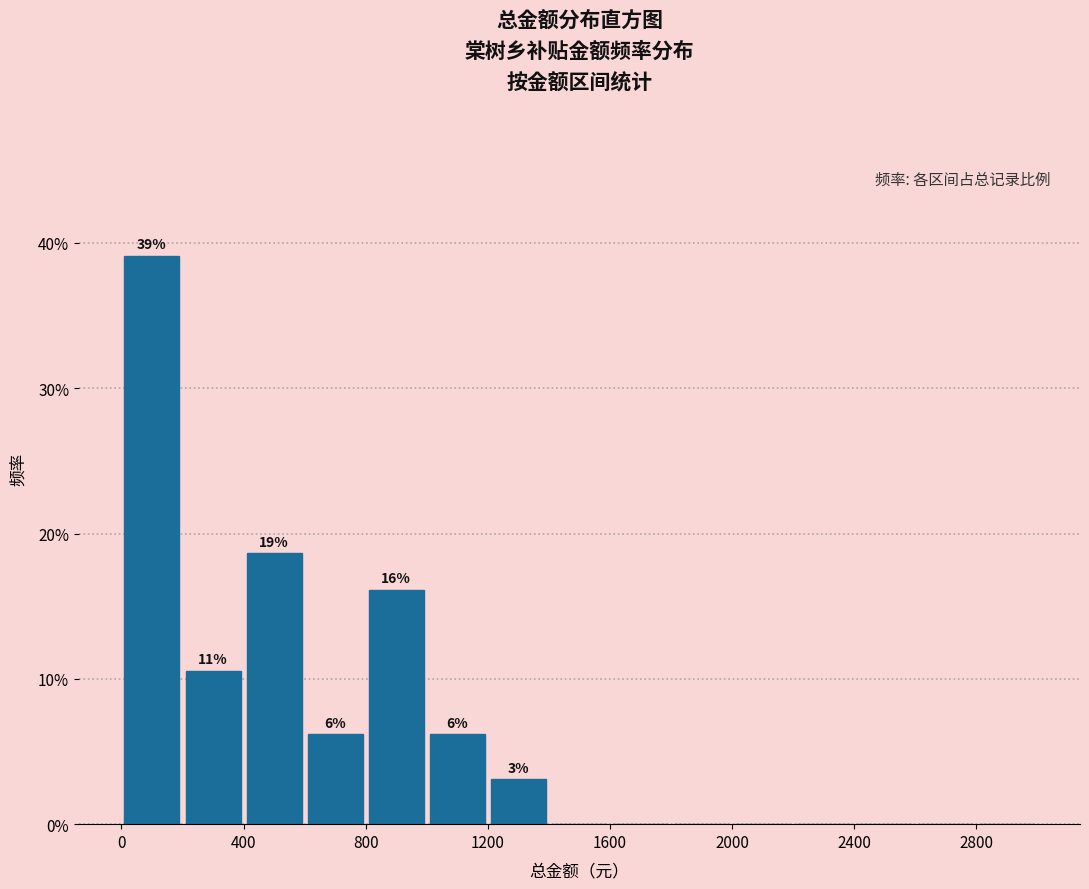

Over which range of the x-axis is the bar tallest?

0 to 200